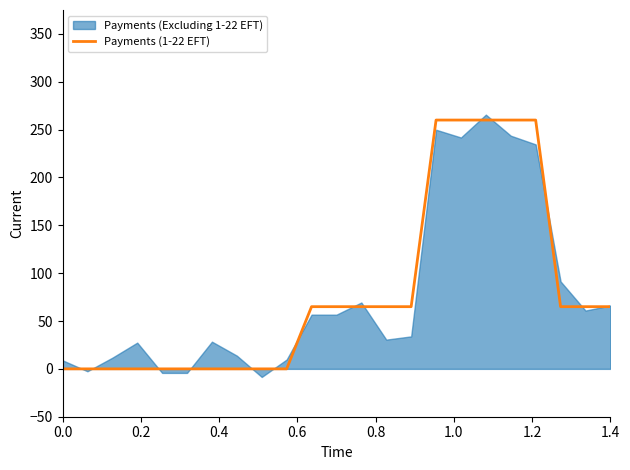

The chart shows a value of 92 at 16. True or false?

False